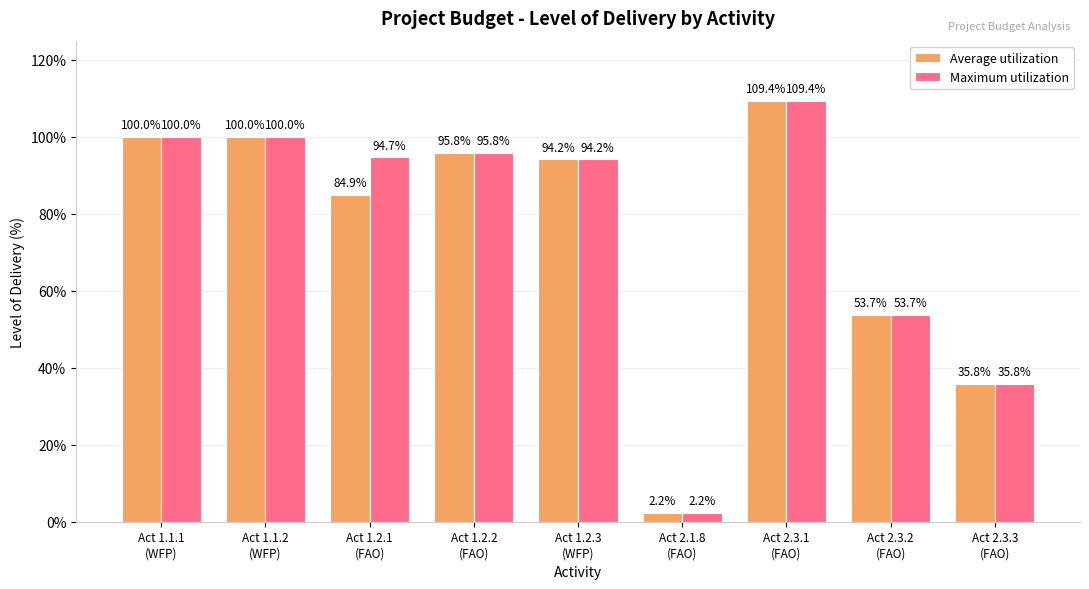

Which series has the largest total across all categories?

Maximum utilization